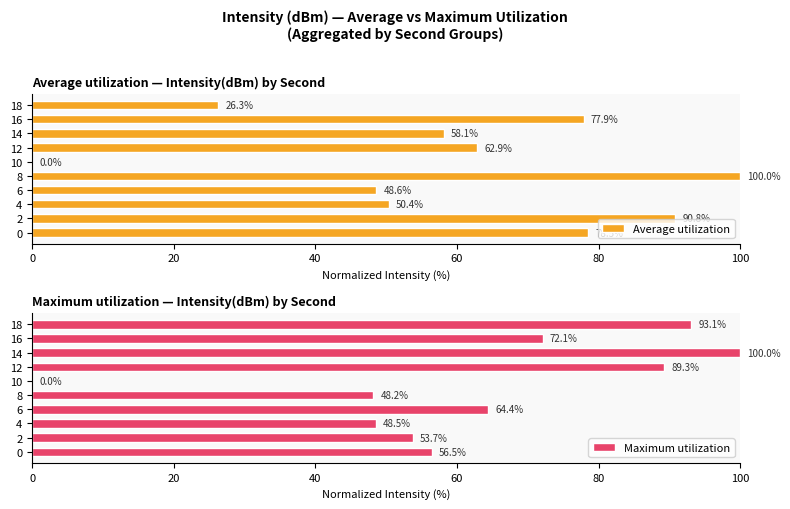

What is the approximate value of Maximum utilization at 8?

48.2